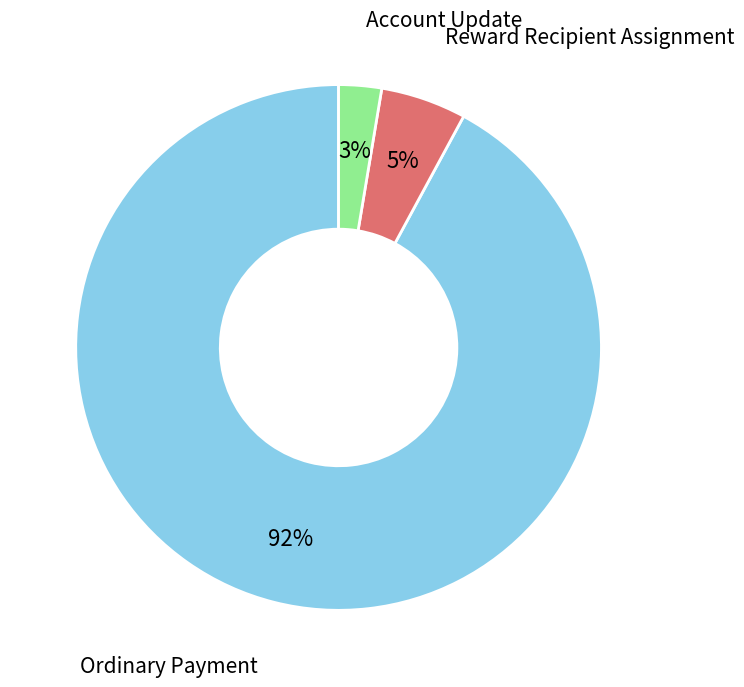

To the nearest percent, what portion does Account Update represent?

3%